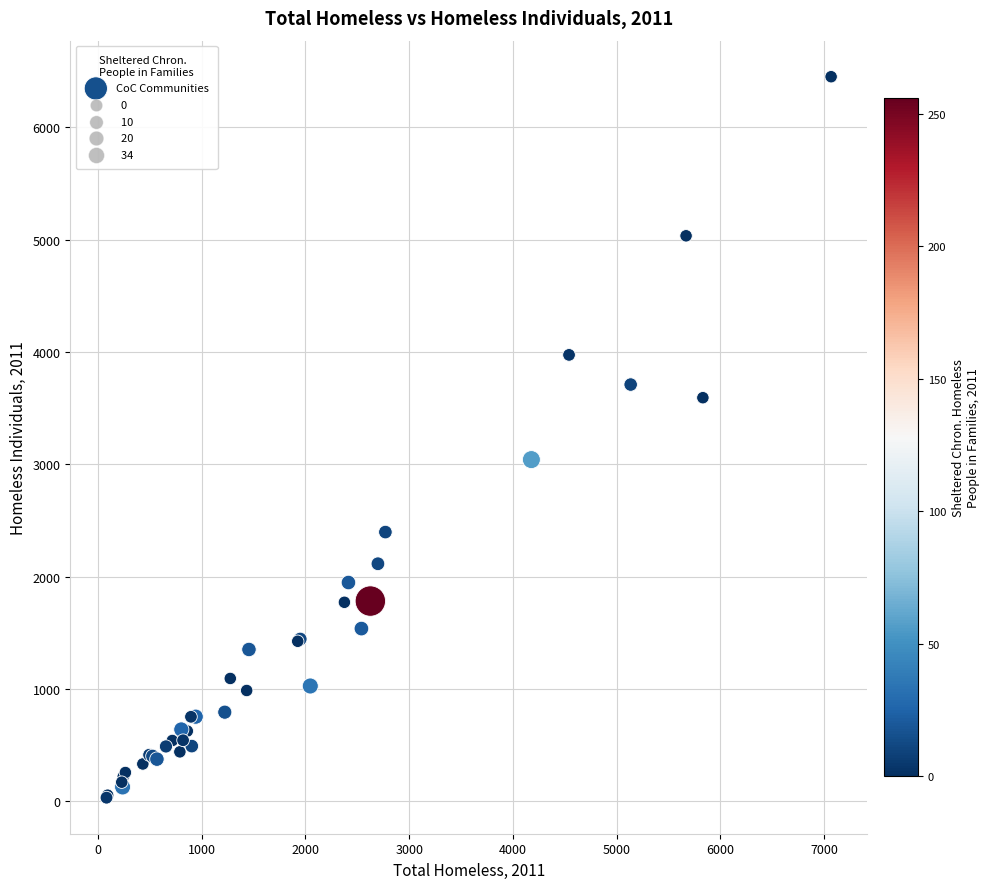

What Y value in the scatter plot is closest to 3241?

3042